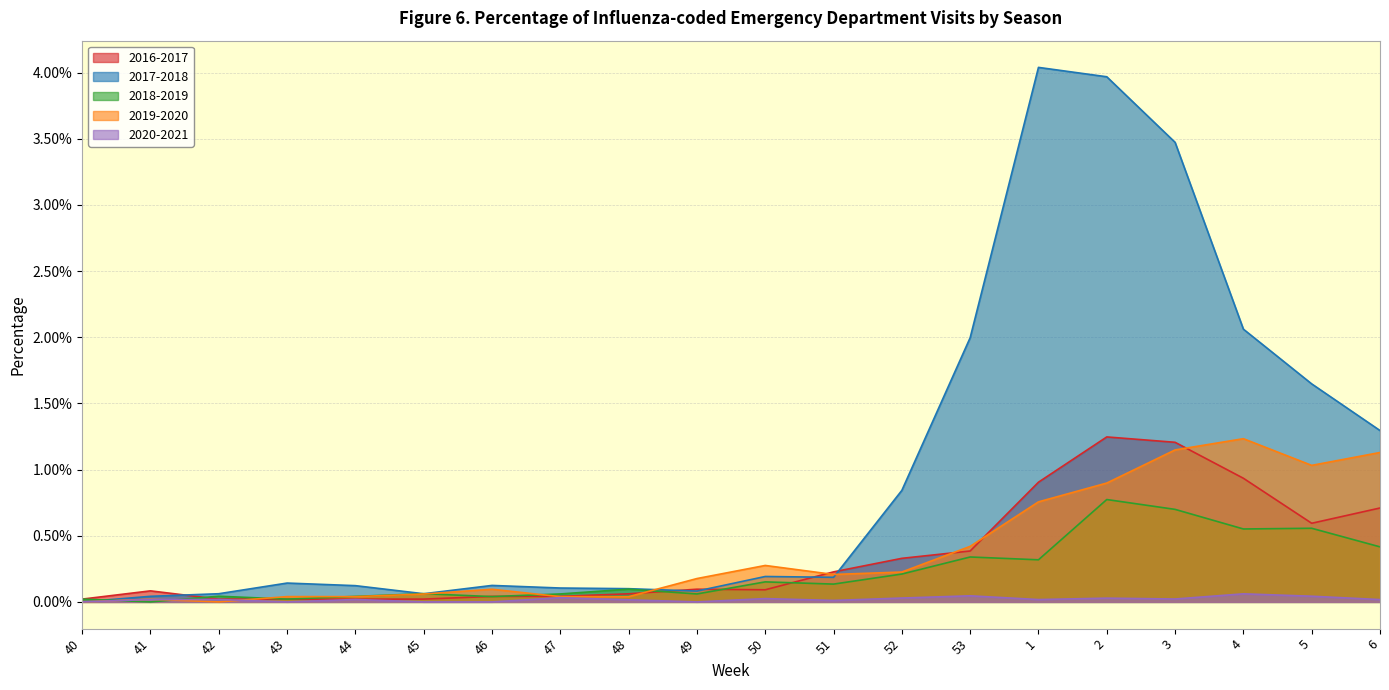

How many values in the 2018-2019 series exceed 0?

19